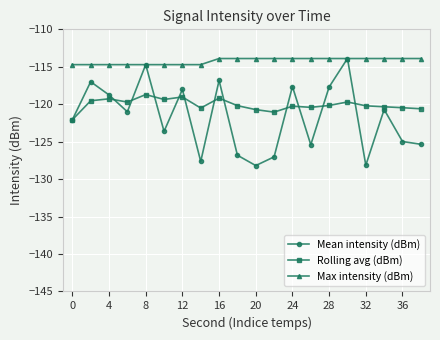

What is the value of the Mean intensity (dBm) point at the 7th from the left?

-118.0